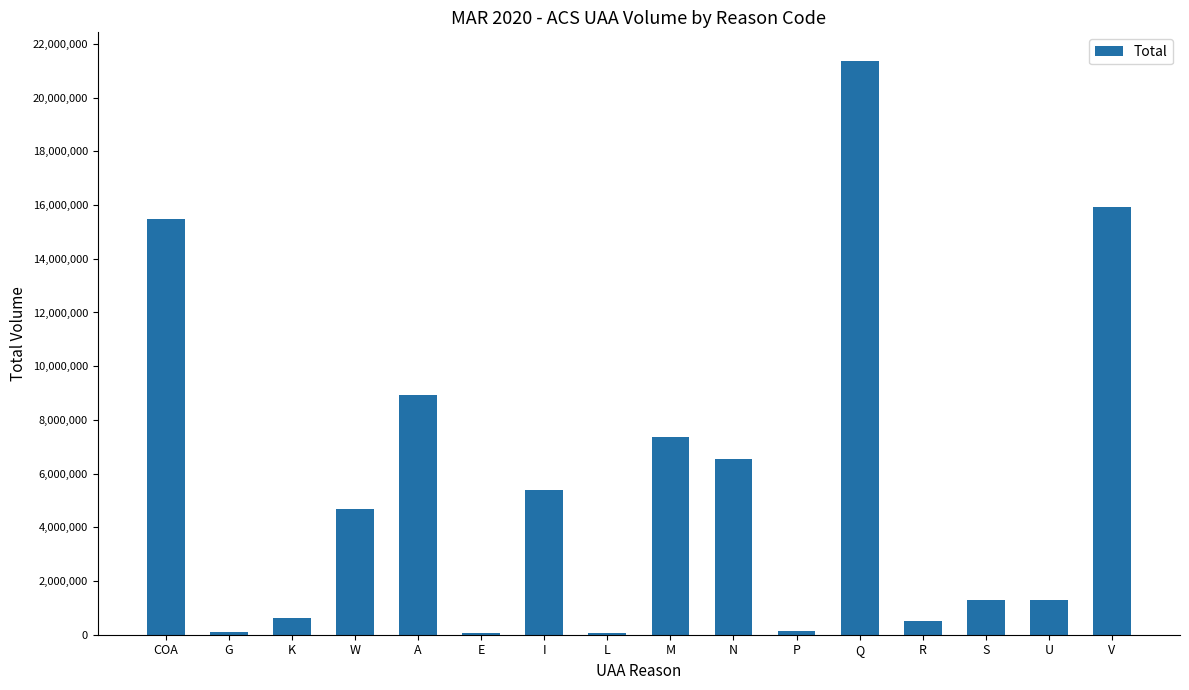

What is the approximate value at R?

510082